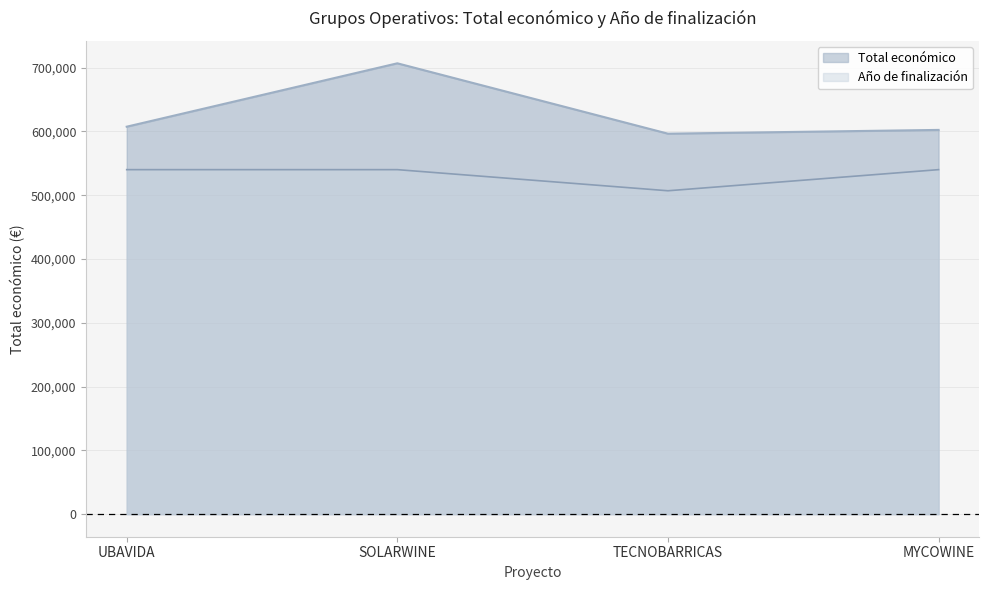

At how many categories does at least one series exceed 705217?

1